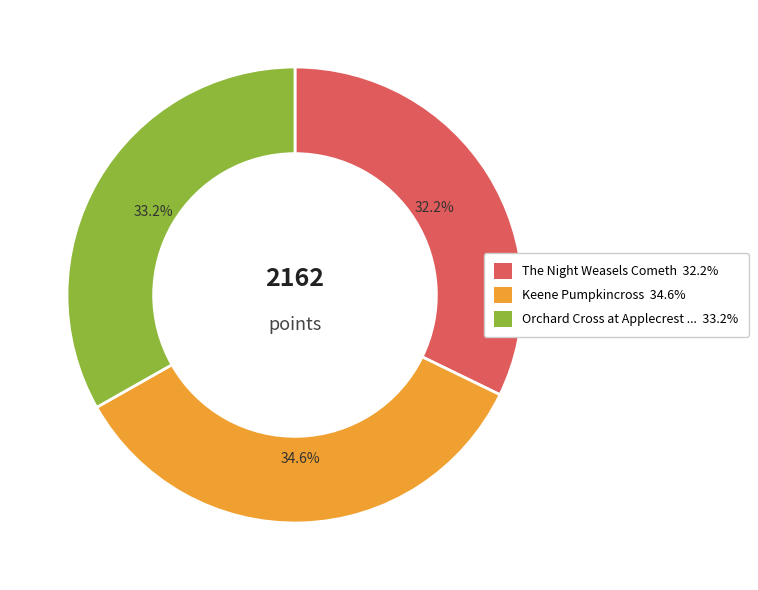

Does any single category account for the majority?

No